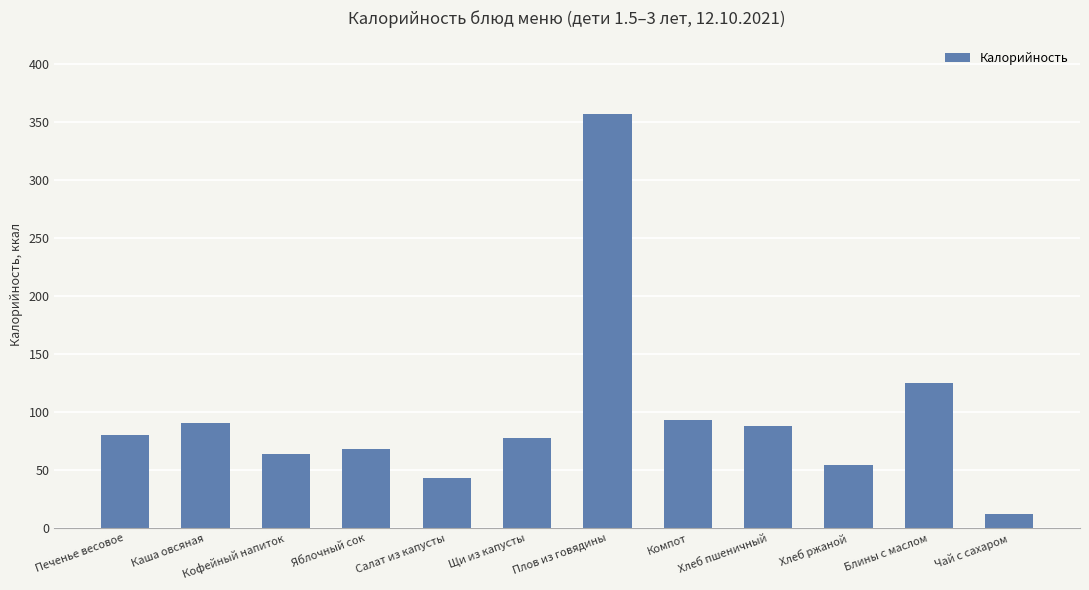

Where is the data nearest to the value 184?

Блины с маслом